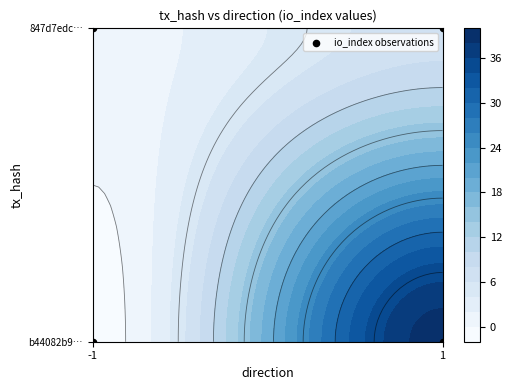

True or false: the data shows 0 at -1.

True